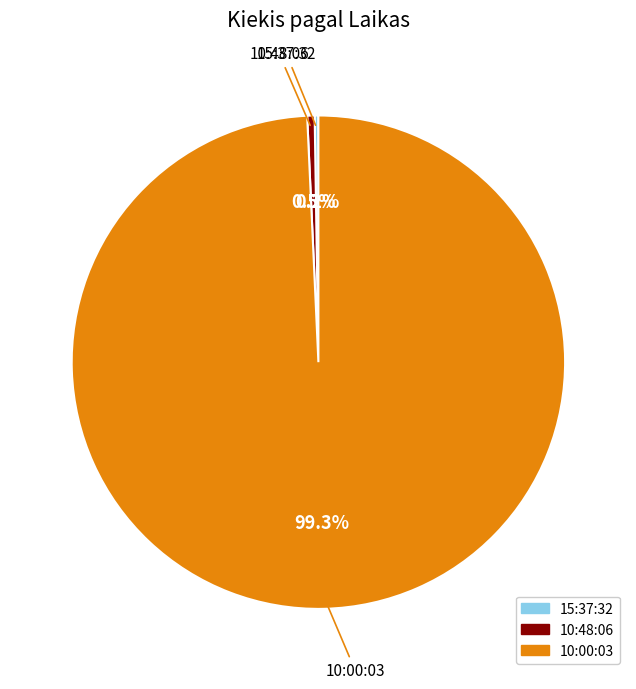

What portion of the pie excludes 10:00:03?

0.7%